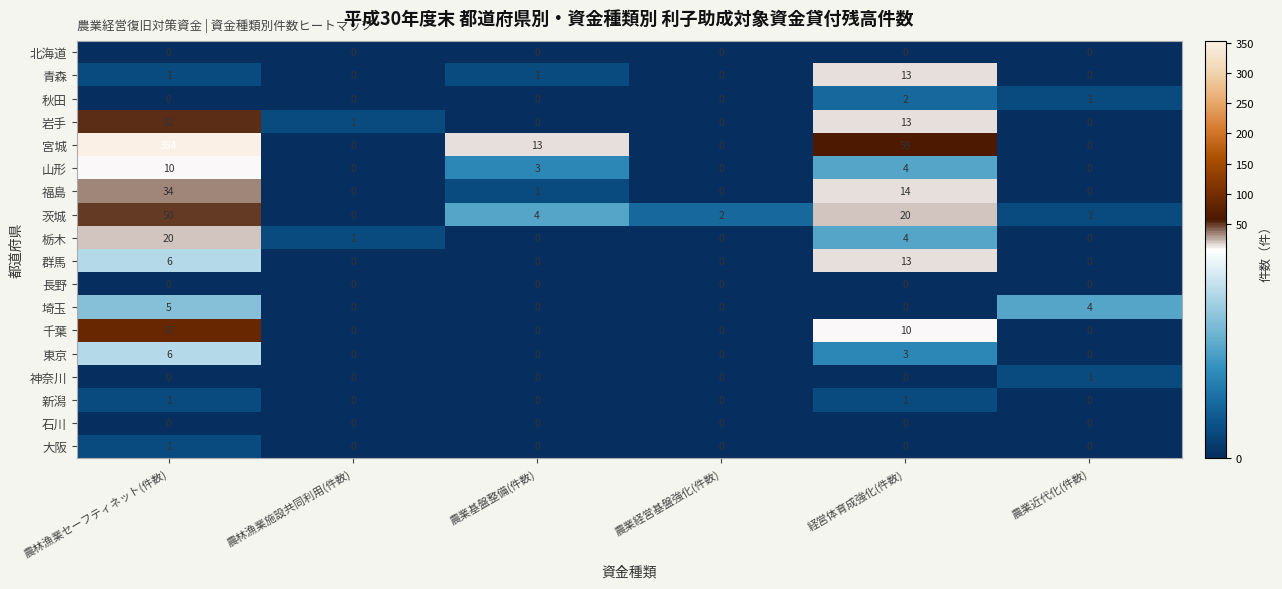

Where is 千葉 nearest to the value 43?

経営体育成強化(件数)